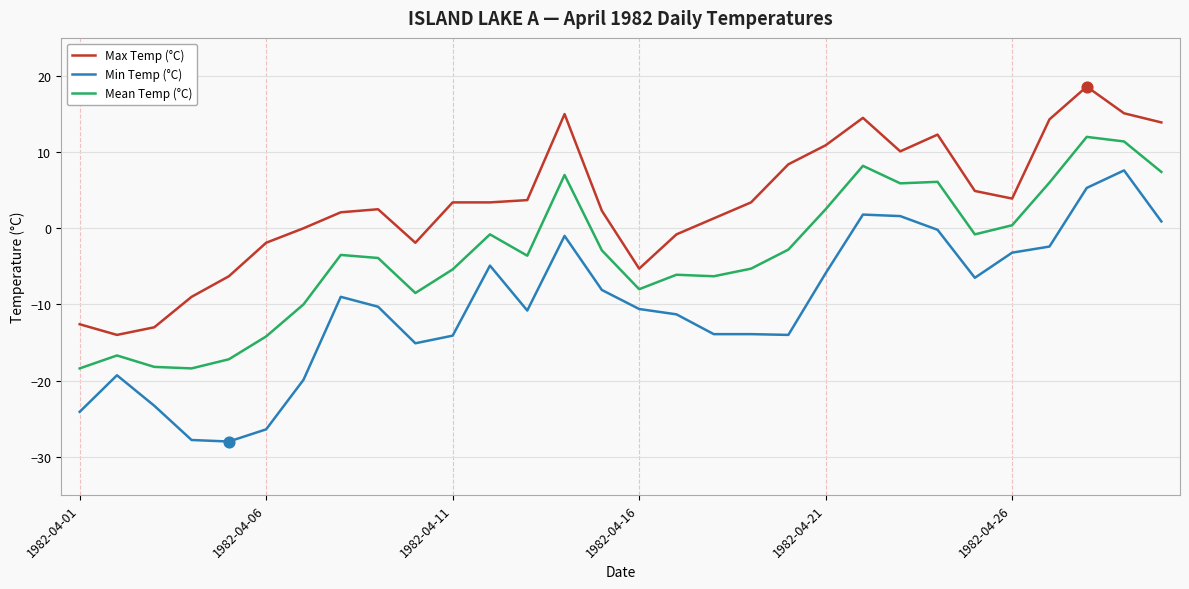

Which series has the largest range (max minus min)?

Min Temp (°C)